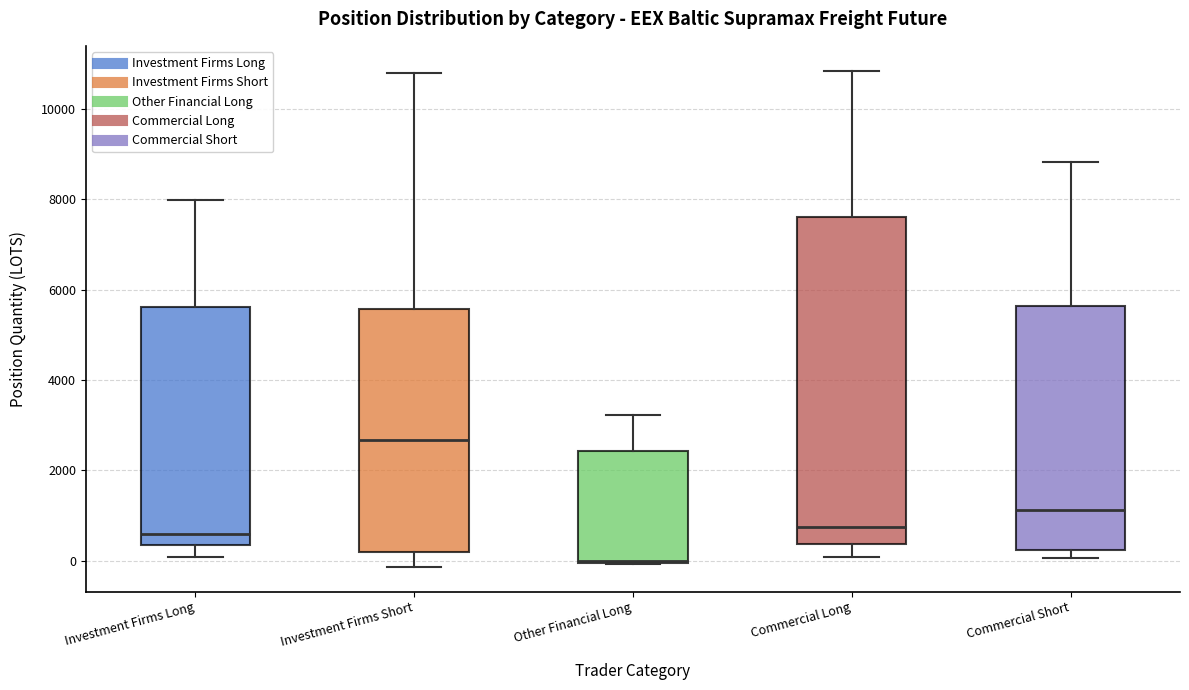

Comparing the boxes themselves (not the whiskers), which one is the tallest?

Commercial Long